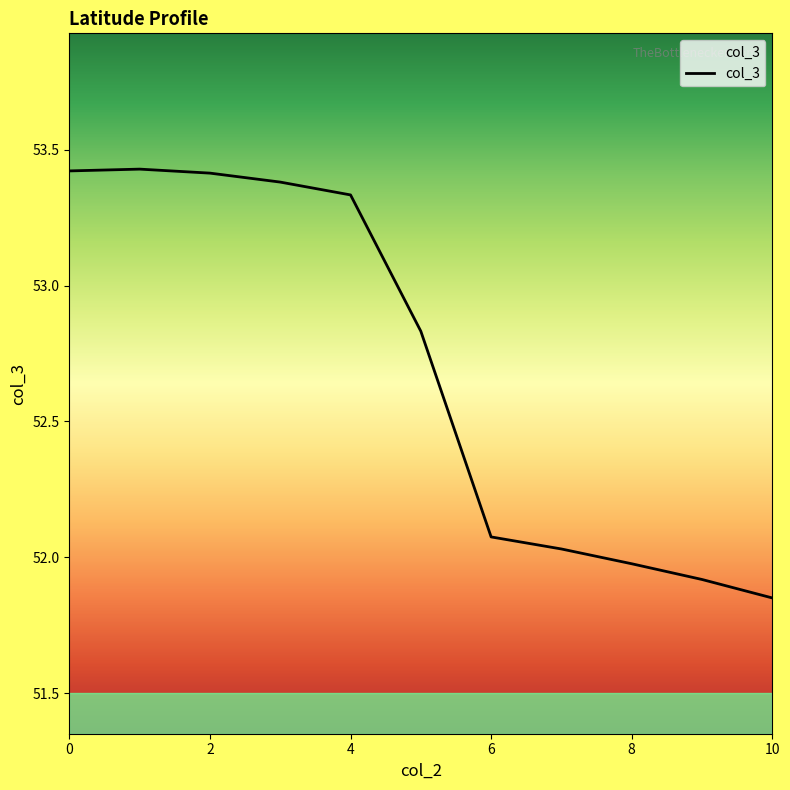

Is it true that the value at 2 is 53.4?

True